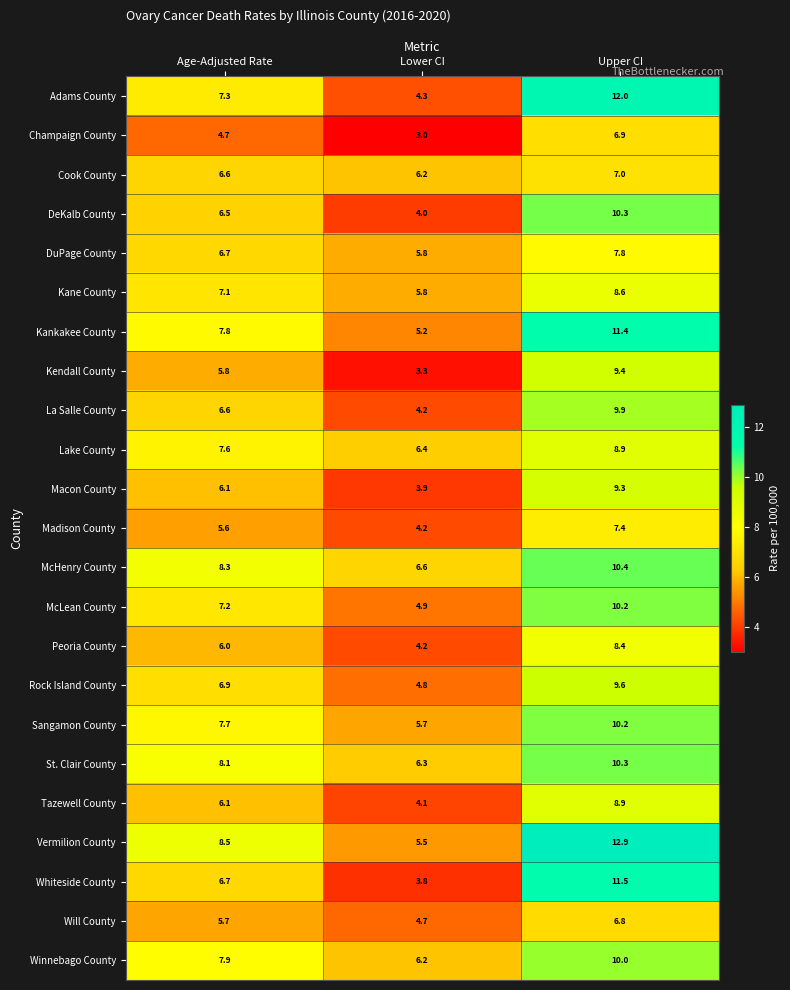

What is the difference between the maximum and minimum values in the Rock Island County series?

4.8